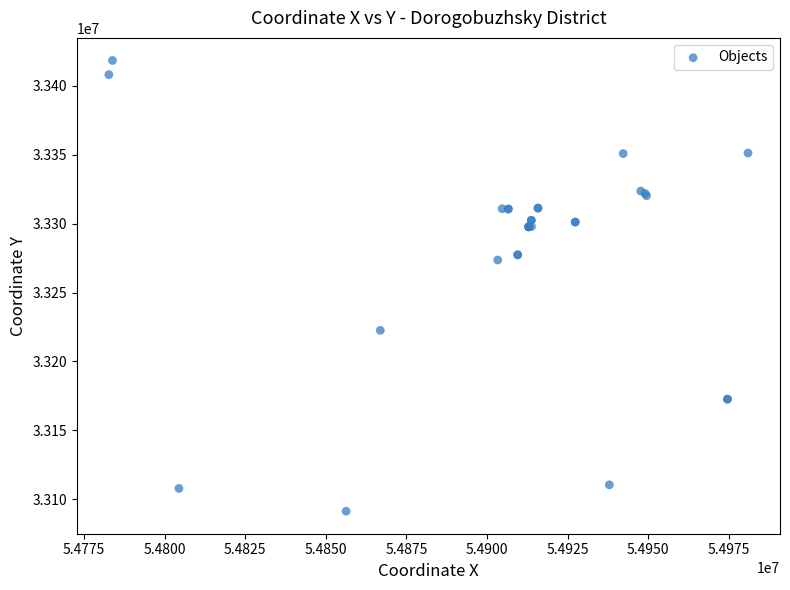

What Y value in the scatter plot is closest to 33254859?

33273571